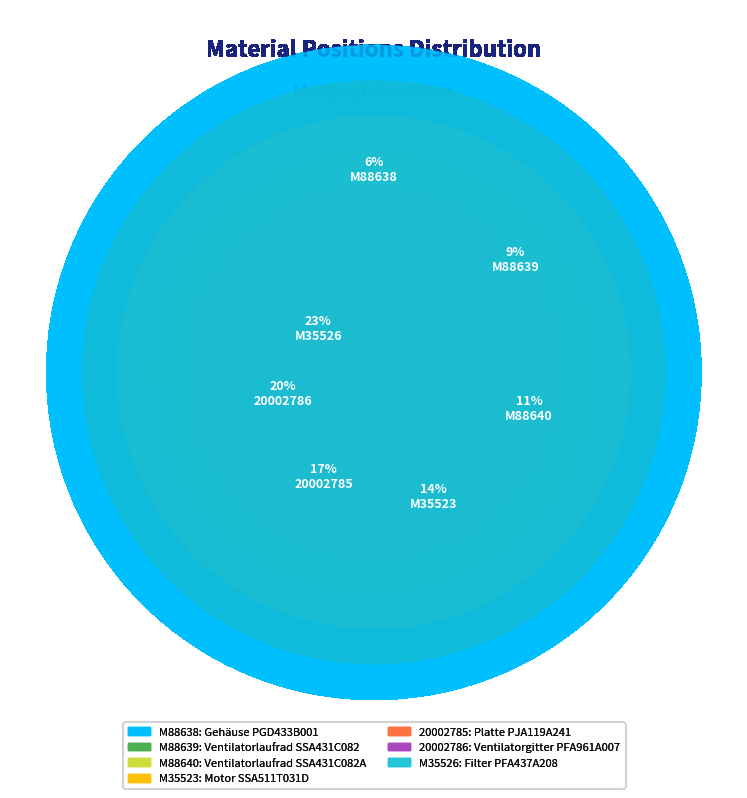

Rank the categories by value from lowest to highest.

M88638, M88639, M88640, M35523, 20002785, 20002786, M35526